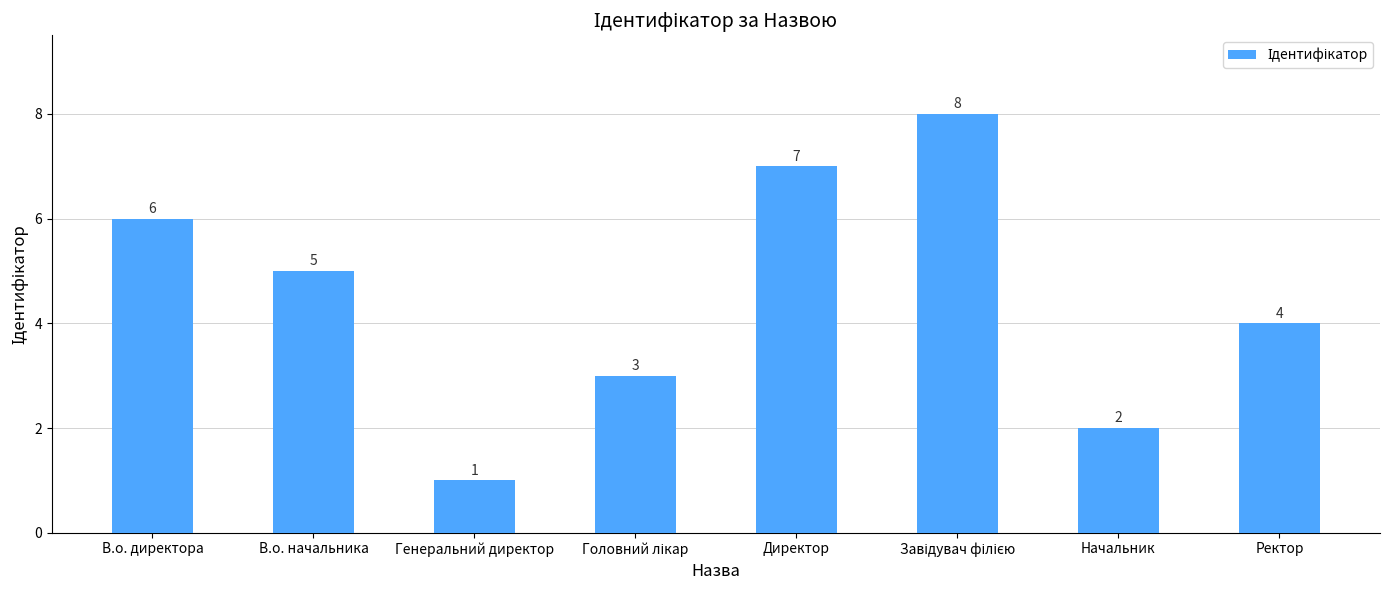

Does the chart contain stacked bars?

No